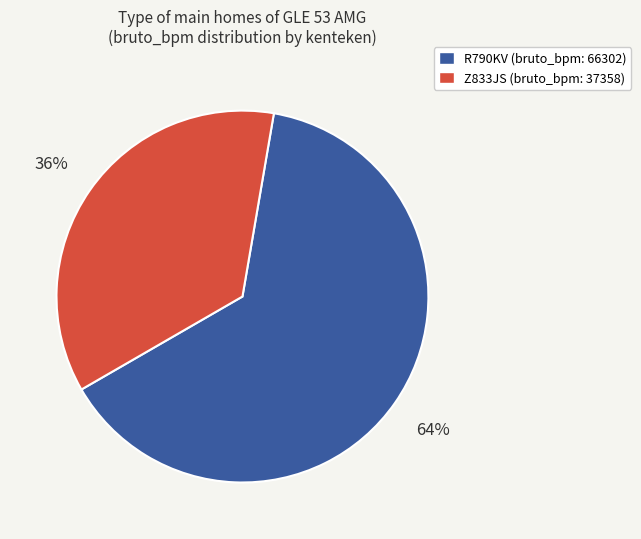

Count the number of slices in the pie.

2